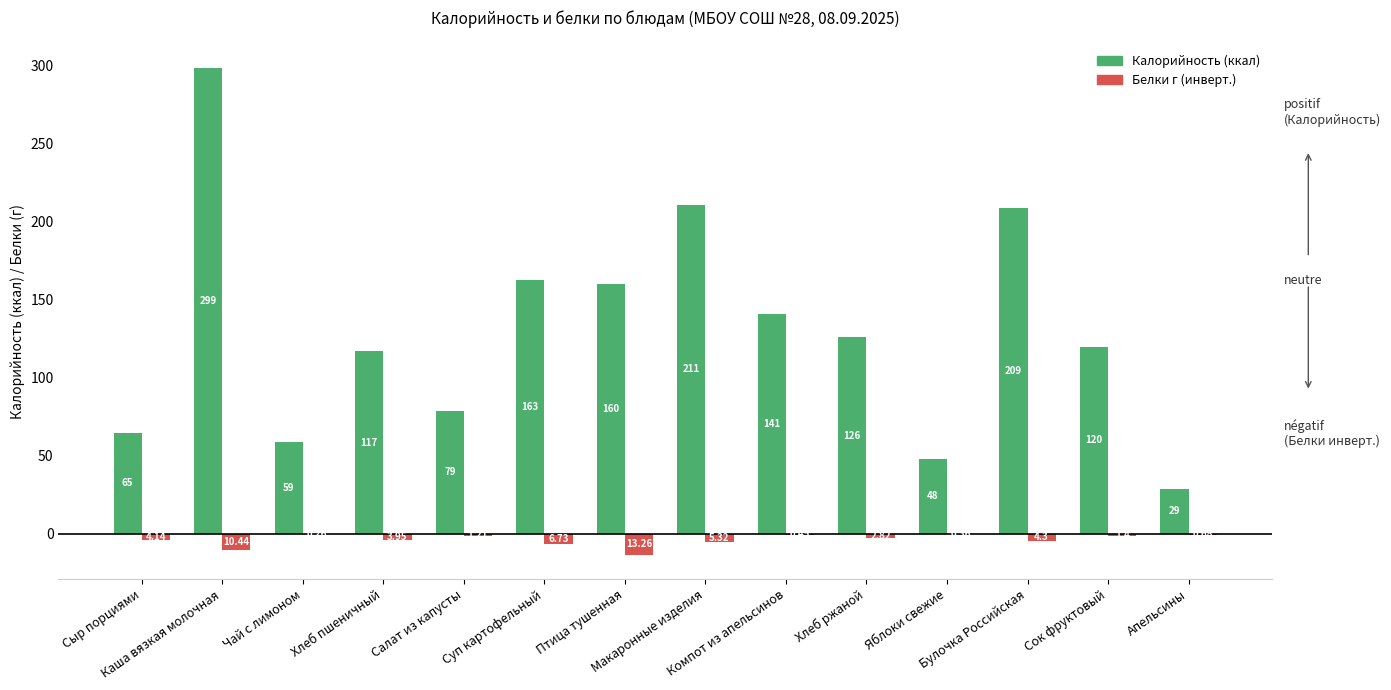

What is the label of the 10th bar from the right?

Салат из капусты